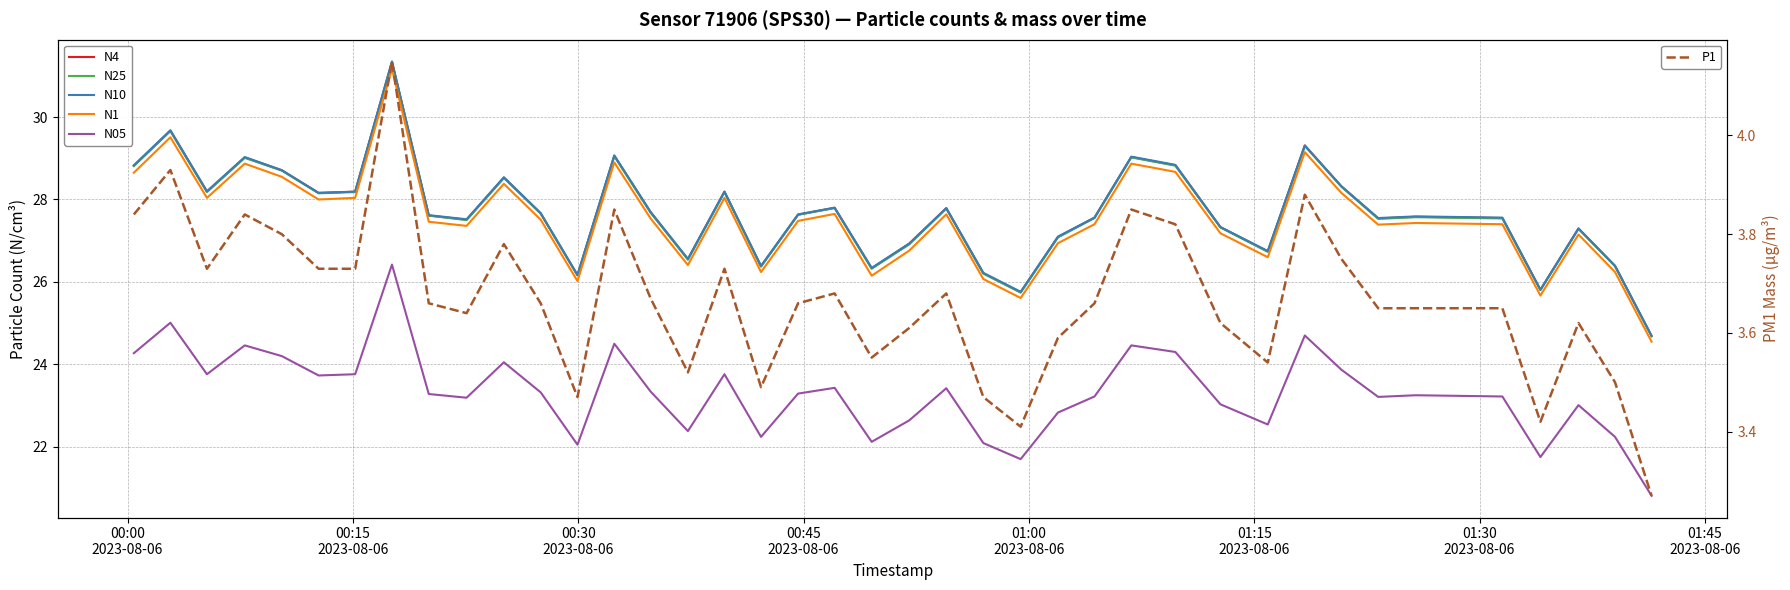

Is it true that N1 equals 17.8 at 18?

False